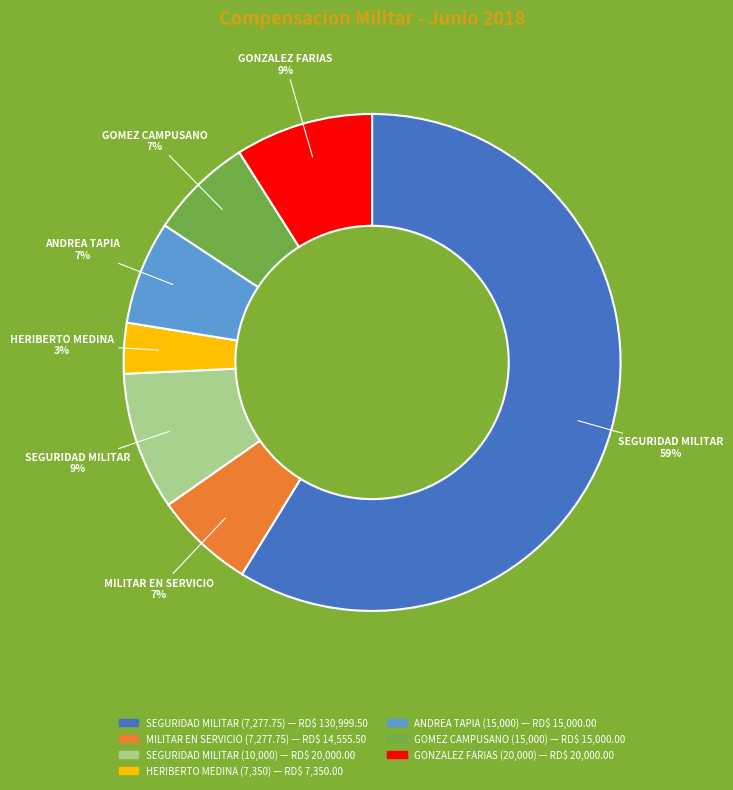

To the nearest percent, what is the average slice percentage?

14%